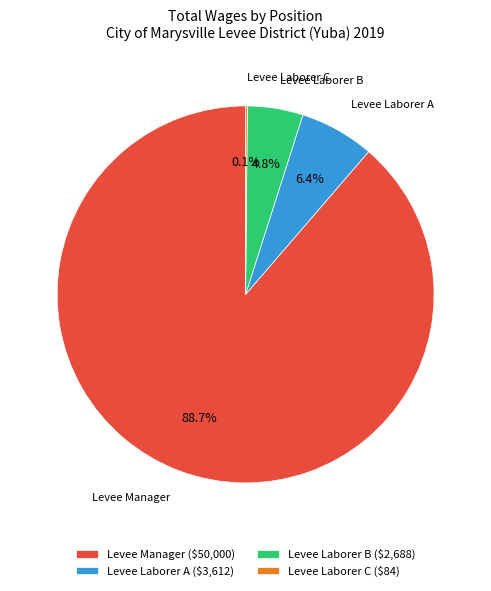

How much of the chart is everything except Levee Laborer A ($3,612)?

93.6%